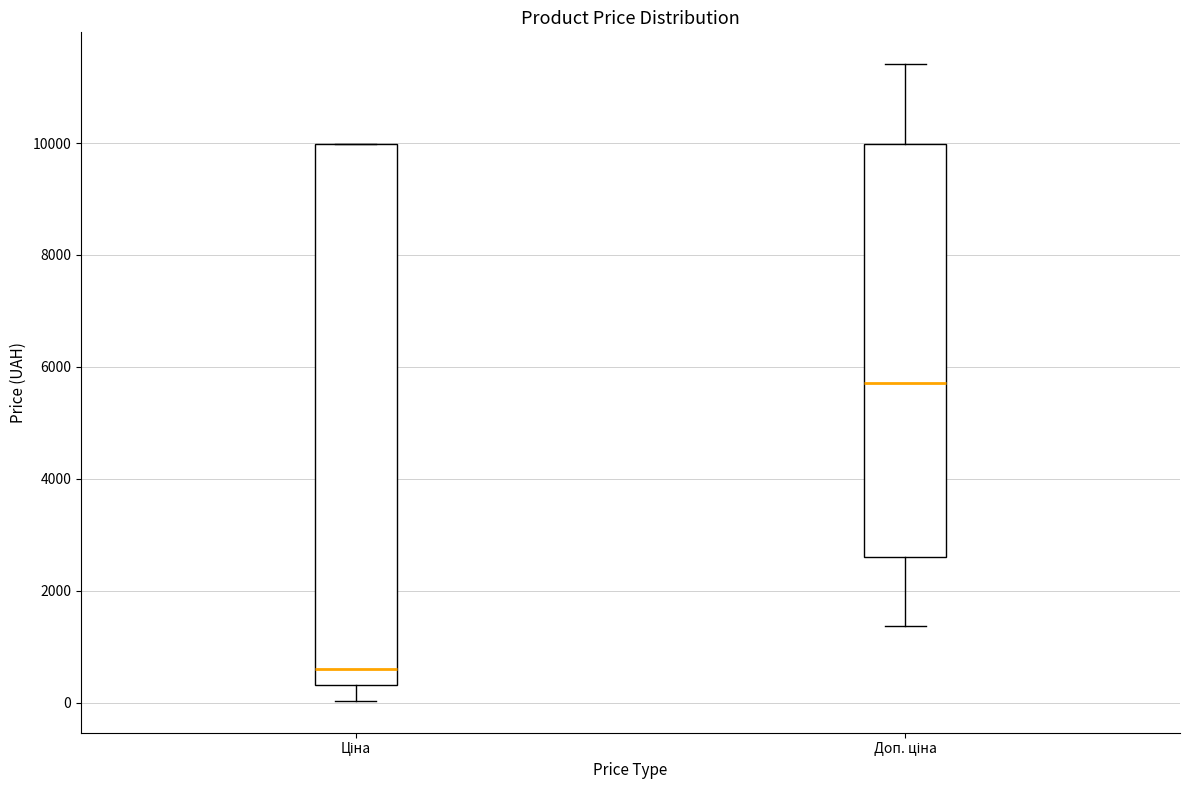

Reading left to right, read every box against the y-axis: the position of its median line, the range the box covers, and the ends of its whiskers. The values are not printed on the chart, so give them approximately, as read against the axis.

Ціна: median 600, box 400 to 10000, whiskers 0 to 10000
Доп. ціна: median 5800, box 2600 to 10000, whiskers 1400 to 11400